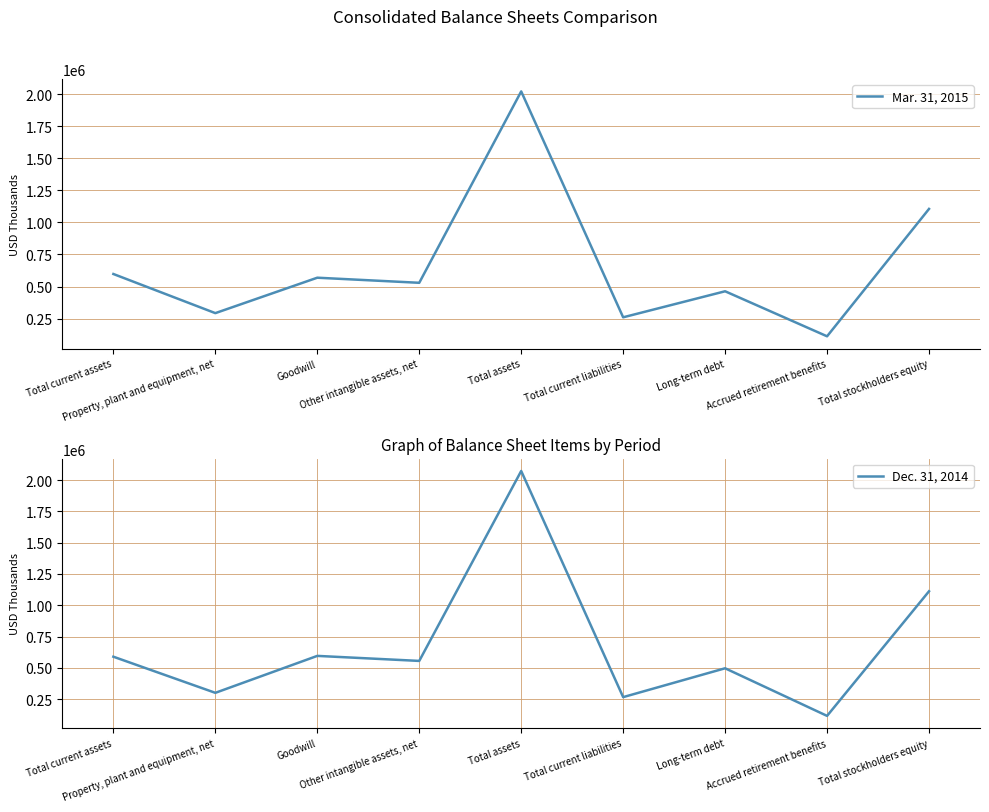

Which category has the highest value in the Dec. 31, 2014 series?

Total assets